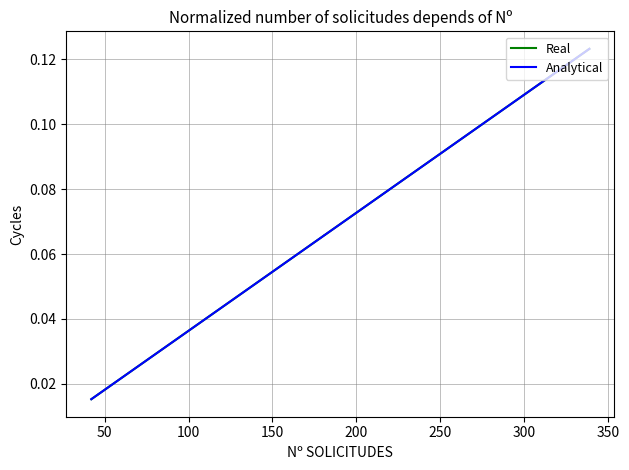

How many lines are shown in the chart?

2